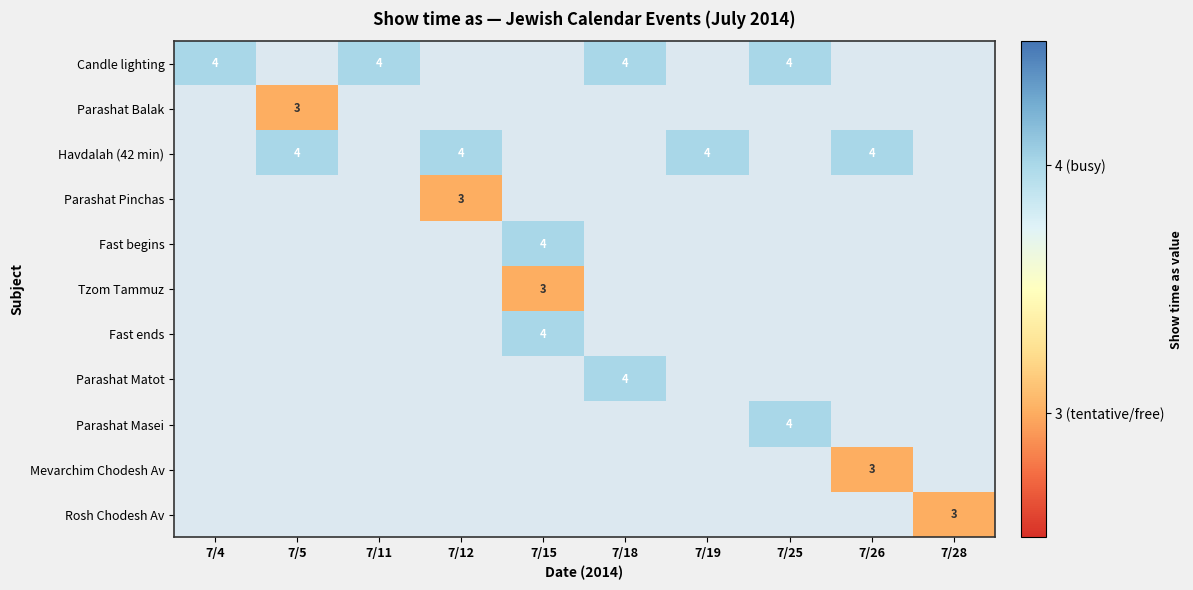

The value of Parashat Balak at 7/5 is 1. True or false?

False